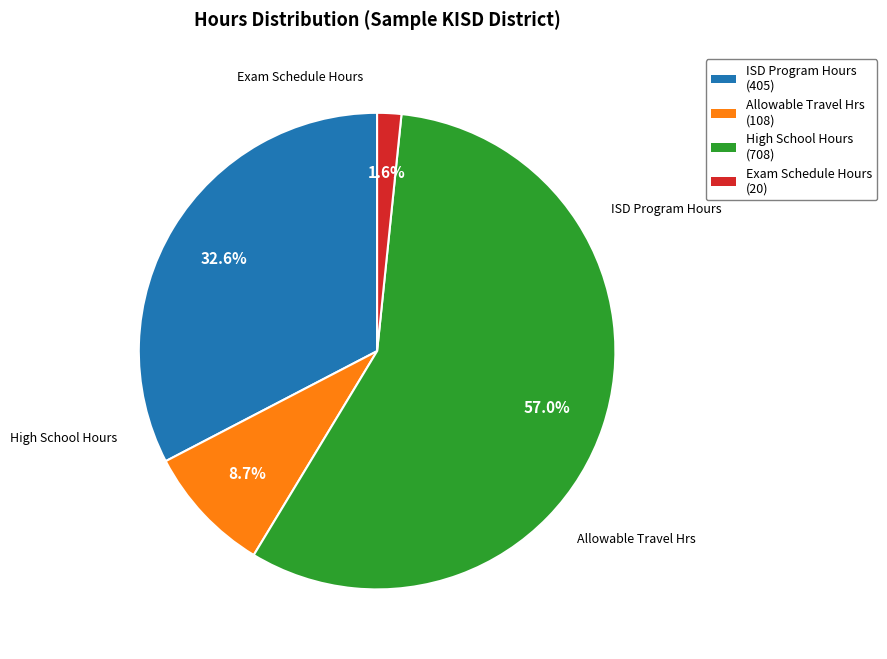

The ISD Program Hours slice represents 22% of the pie. True or false?

False